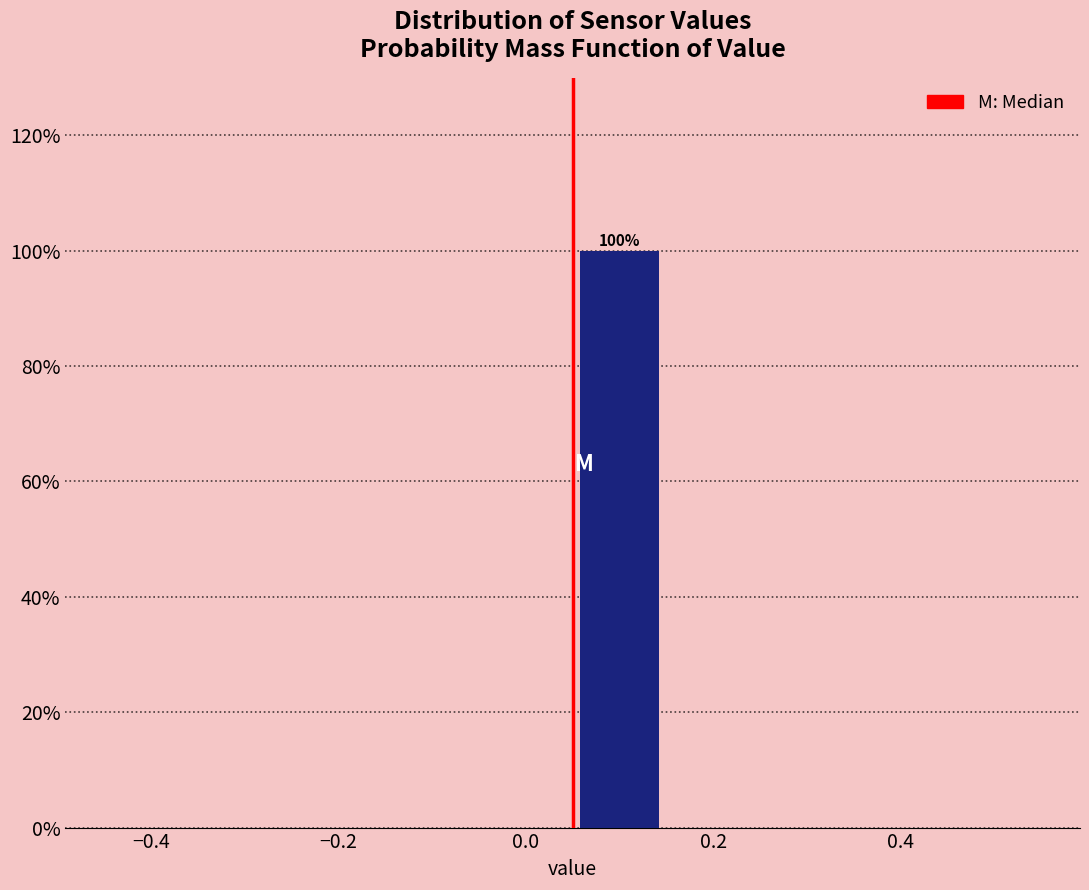

Which range on the x-axis has the tallest bar?

0.05 to 0.15